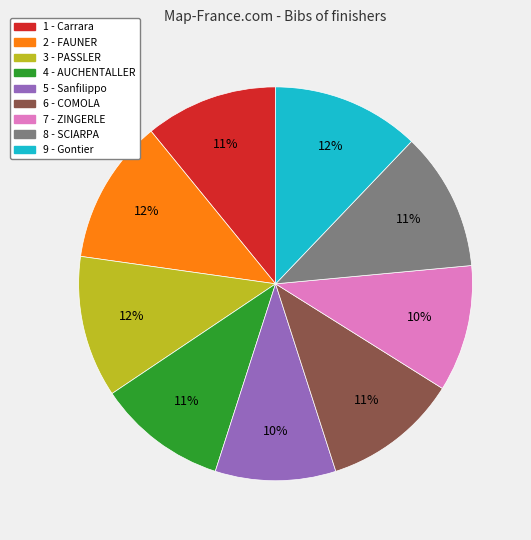

Do 8 - SCIARPA and 6 - COMOLA together represent more than half of the pie?

No